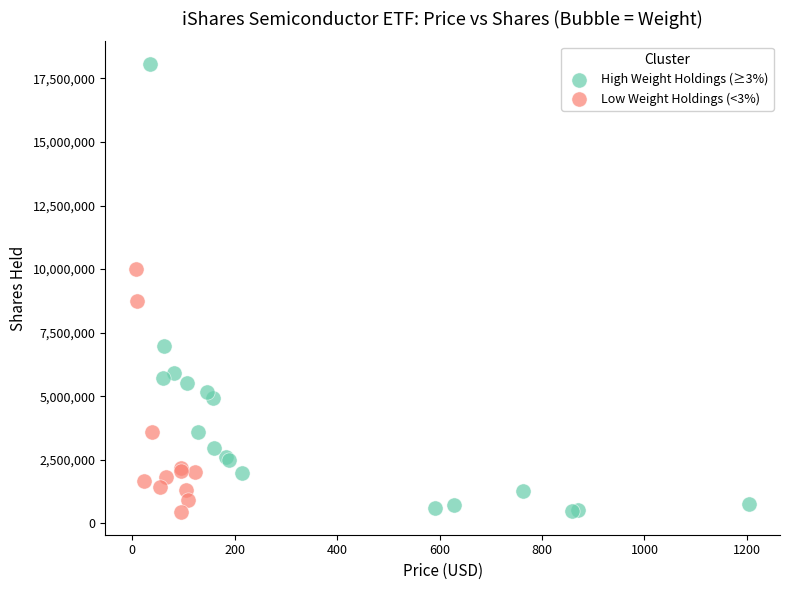

Which series contains the highest Y value?

High Weight Holdings (≥3%)